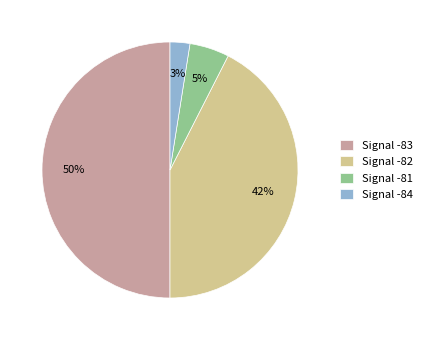

True or false: Signal -84 accounts for 3% of the total.

True